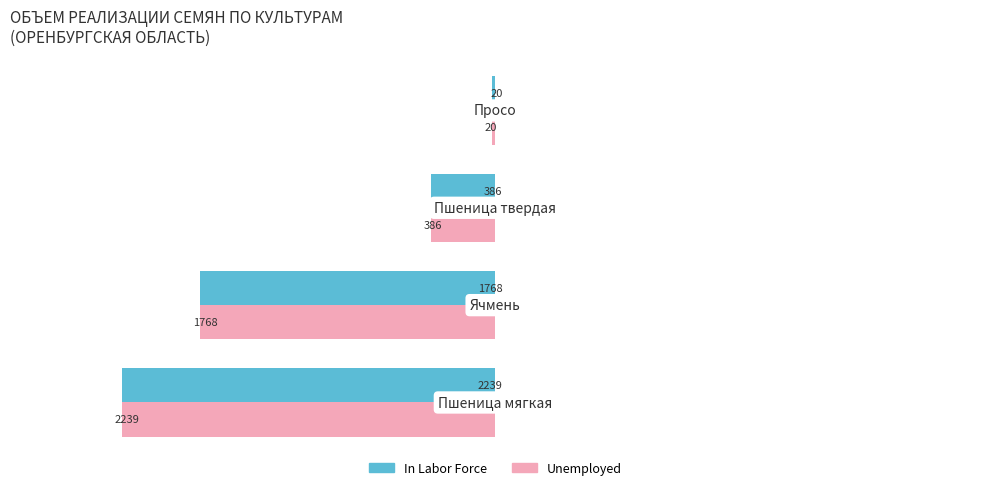

What is the difference between the maximum and minimum values in the Unemployed series?

2219